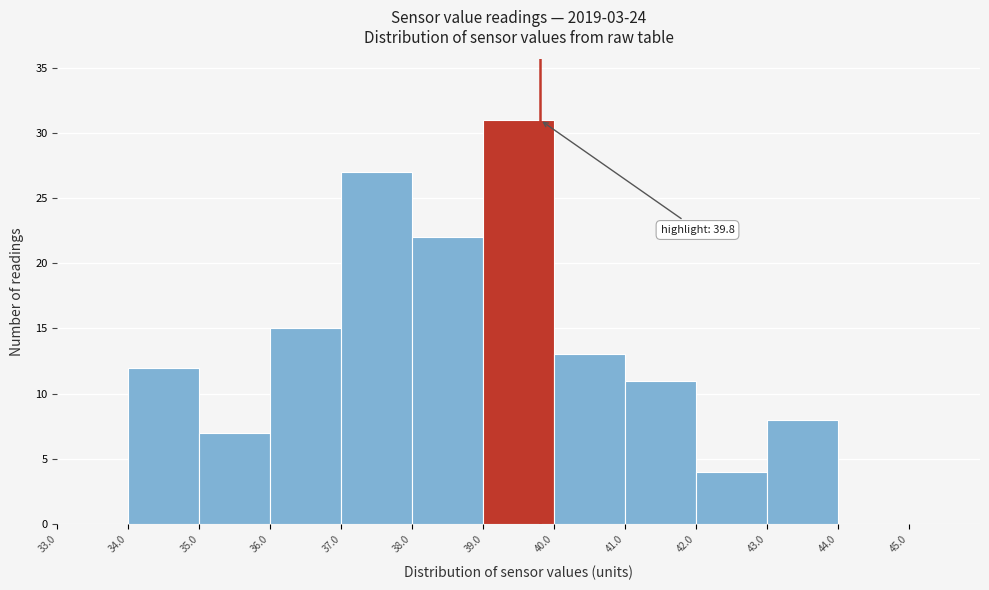

Over which range of the x-axis is the bar tallest?

39 to 40